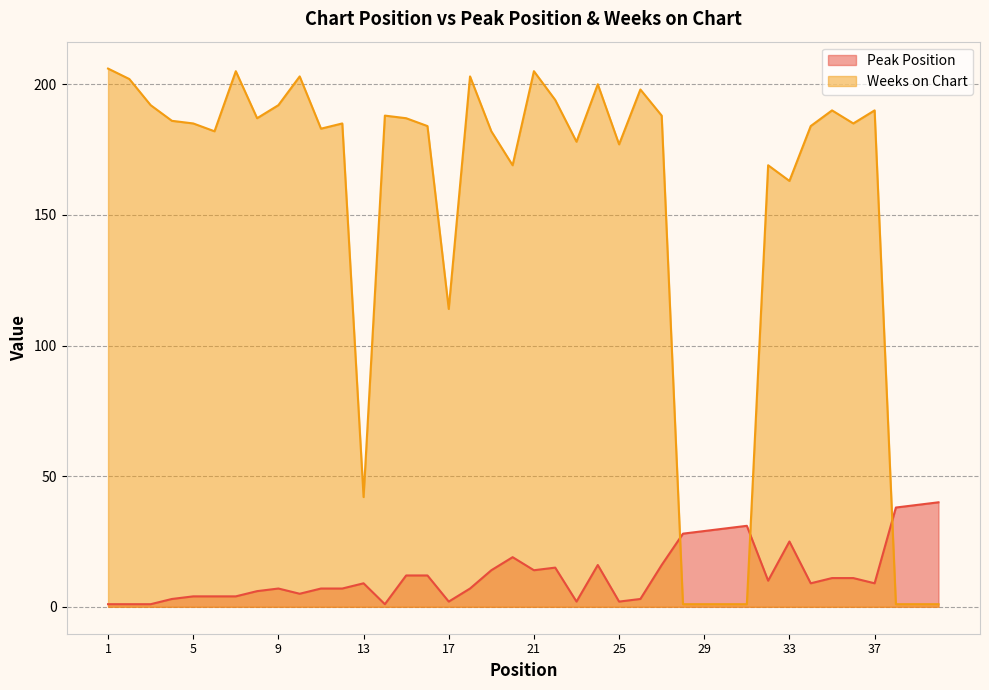

Rank the series by their maximum value, from lowest to highest.

Peak Position, Weeks on Chart